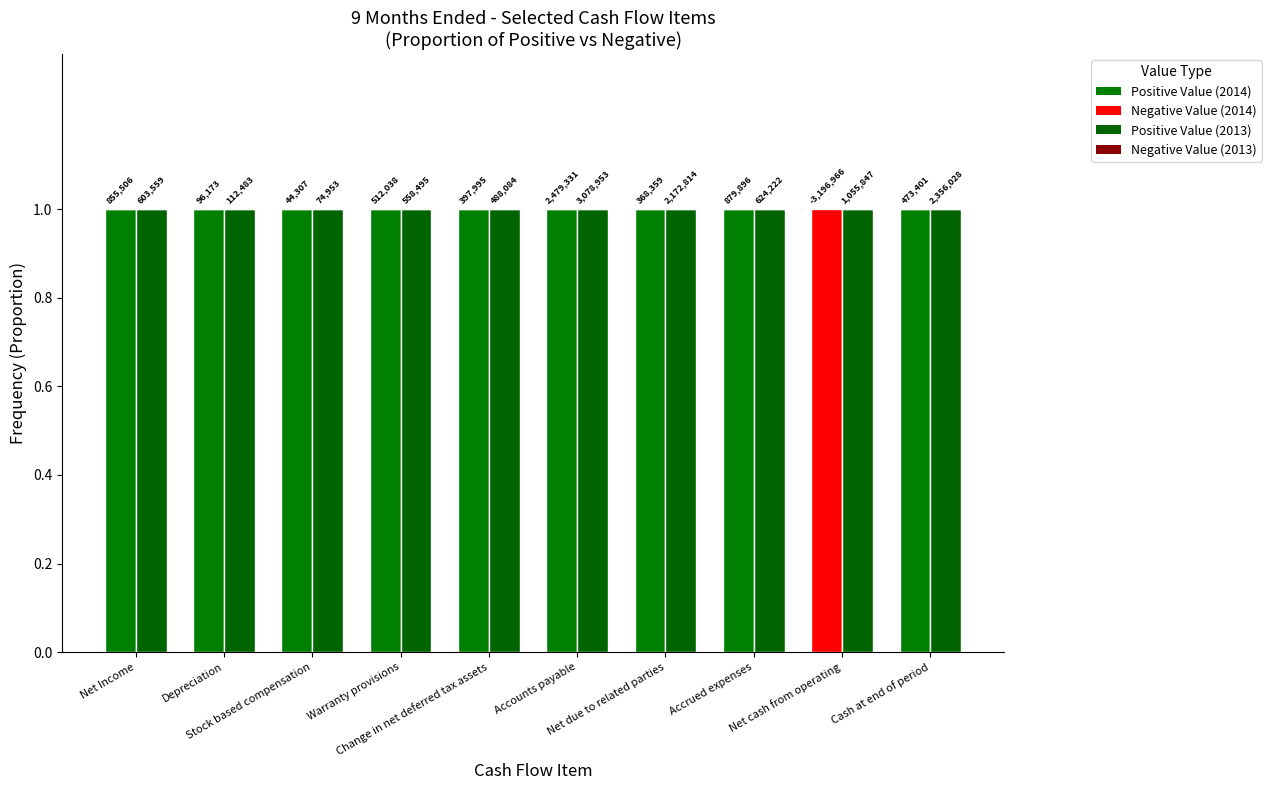

Is it true that Dec. 31, 2013 Negative equals 0 at Cash at end of period?

True